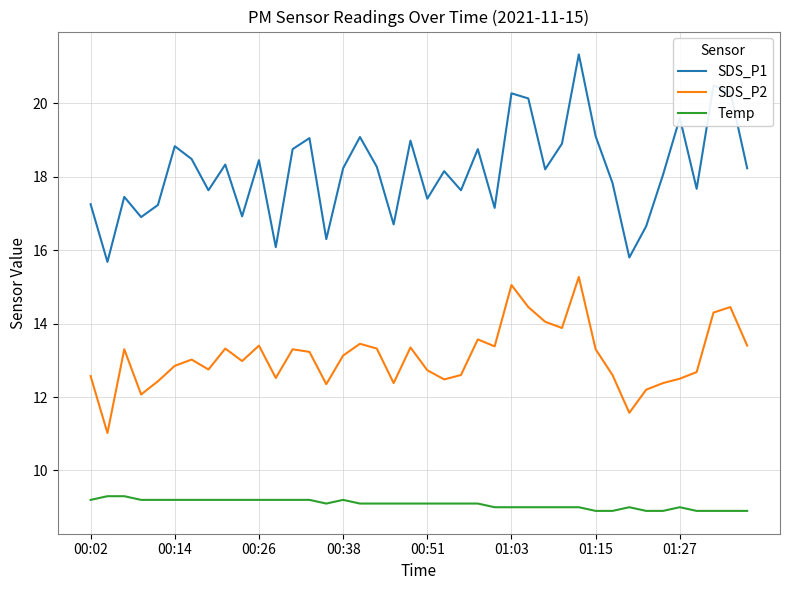

How many lines are shown in the chart?

3